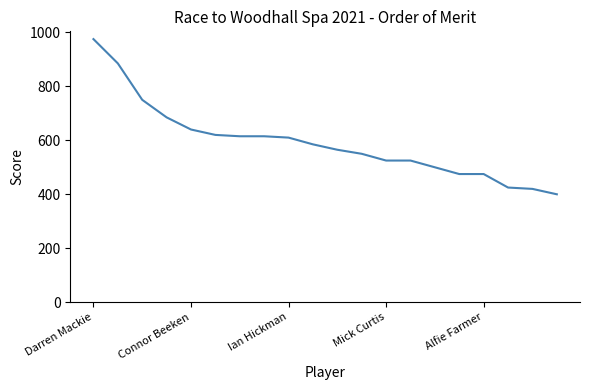

What is the smallest value displayed?

400